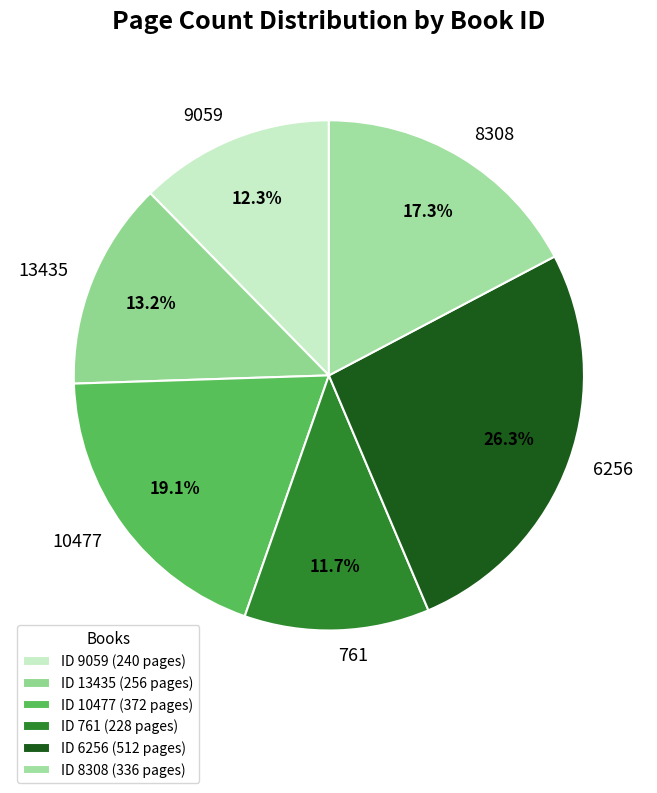

True or false: 10477 accounts for 19% of the total.

True